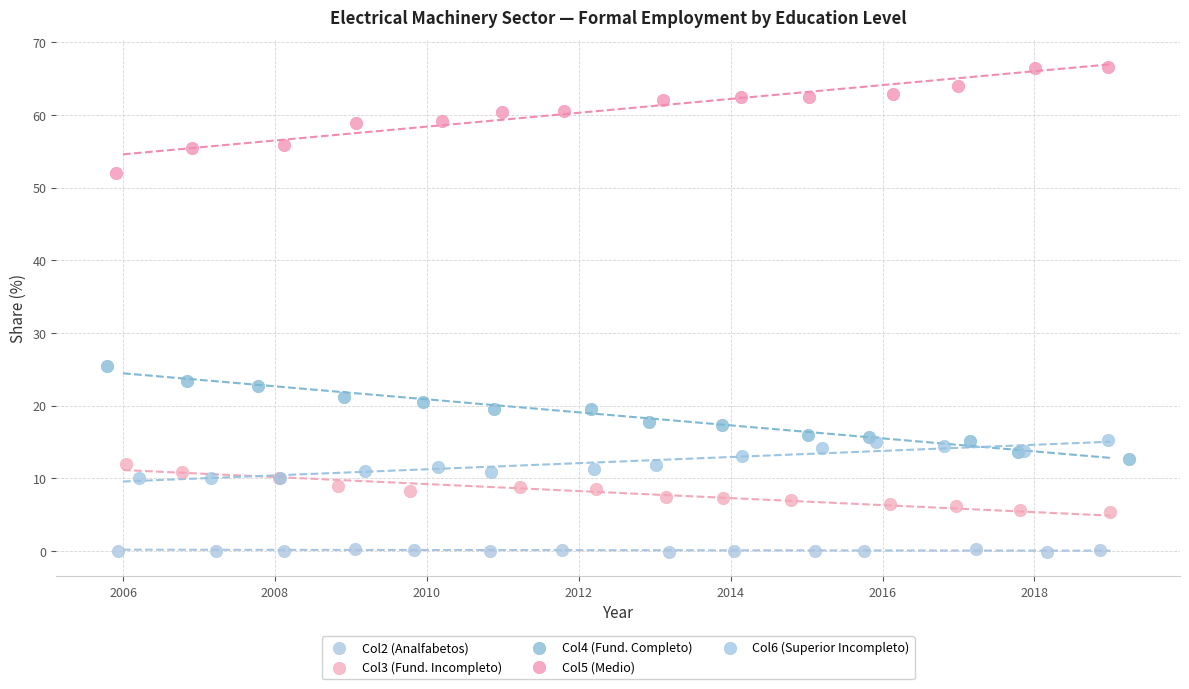

Which series reaches the maximum Y coordinate?

Col5 (Medio)